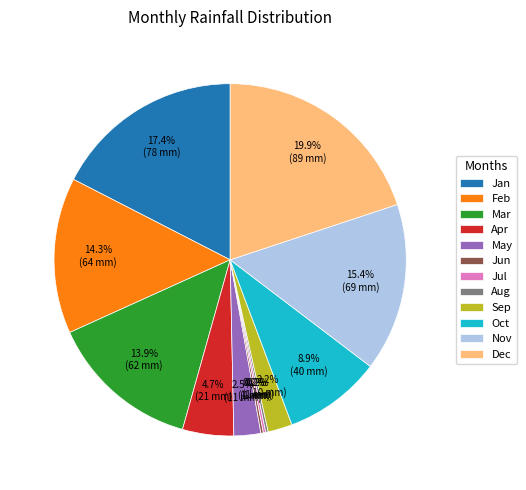

Approximately how many times larger is the value at Sep compared to May?

0.9